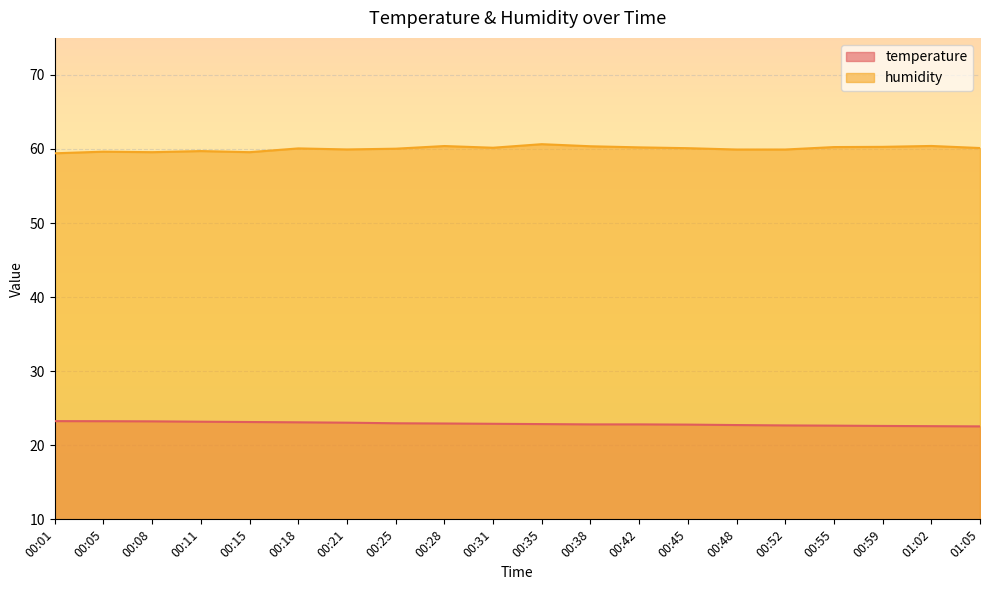

Reading left to right, what are all the values shown in this chart?

temperature: 23.3	23.2	23.2	23.2	23.1	23.1	23.1	23.0	22.9	22.9	22.9	22.8	22.8	22.8	22.7	22.7	22.6	22.6	22.6	22.6
humidity: 59.4	59.6	59.6	59.7	59.6	60.1	59.9	60.0	60.4	60.2	60.6	60.4	60.2	60.1	59.9	59.9	60.3	60.3	60.4	60.1